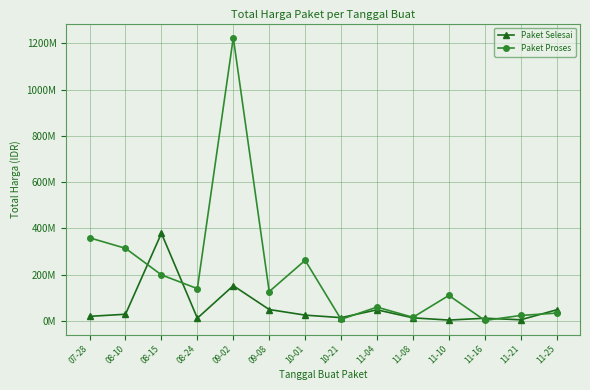

Reading left to right, extract all data points from this chart.

Paket Selesai: 19950000	29000000	379075000	12000000	152477000	49478000	25200000	14400000	48140000	13442000	3825000	11800000	5093000	48140000
Paket Proses: 359500000	314121780	199200000	139800000	1224682000	127000000	262118150	6936000	59935000	15787200	110389990	2395750	23680800	34132505